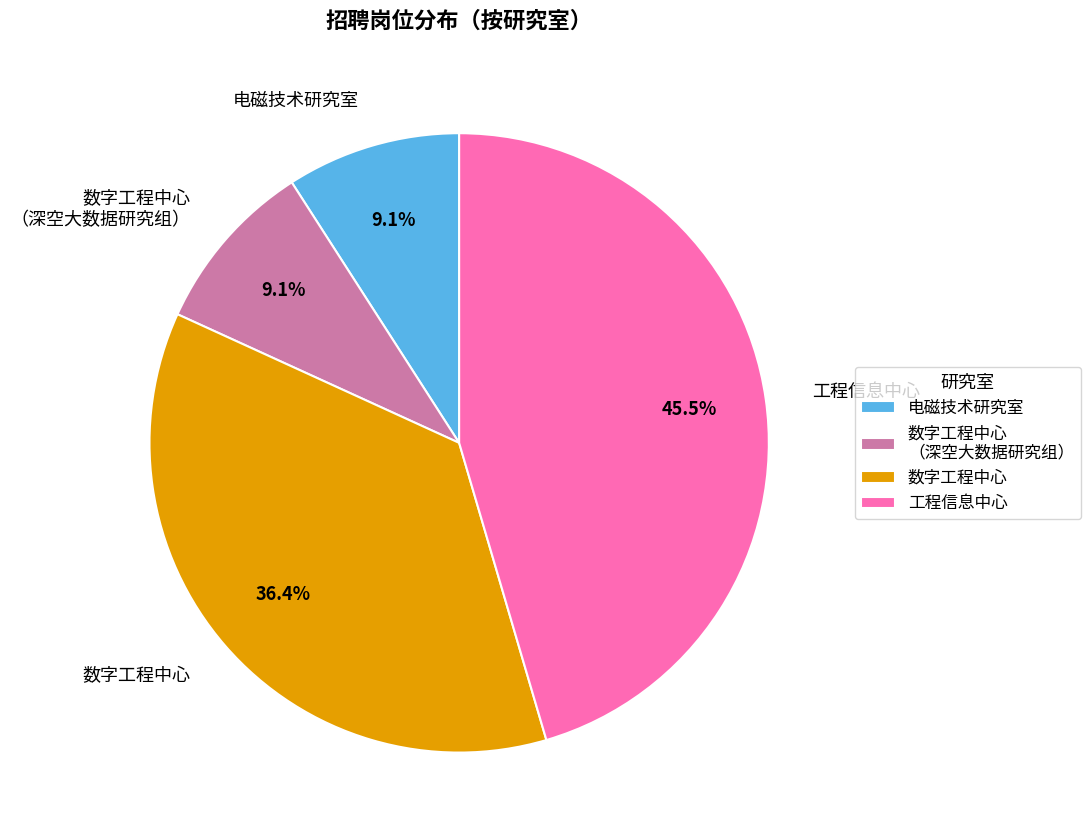

Which has a higher value, 电磁技术研究室 or 数字工程中心?

数字工程中心